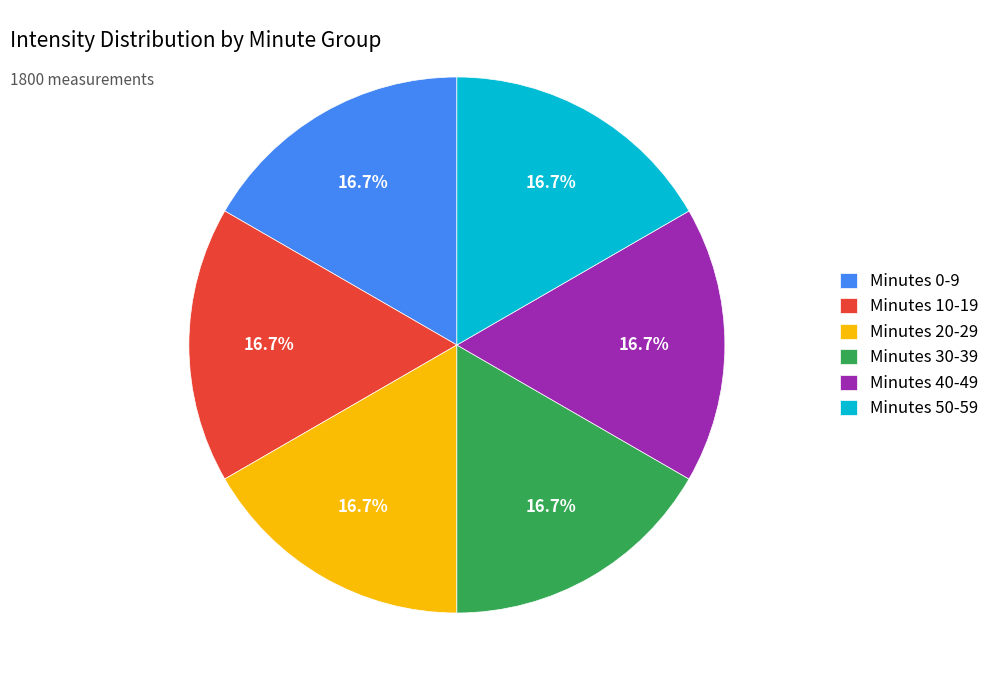

To the nearest percent, what is the average slice percentage?

17%